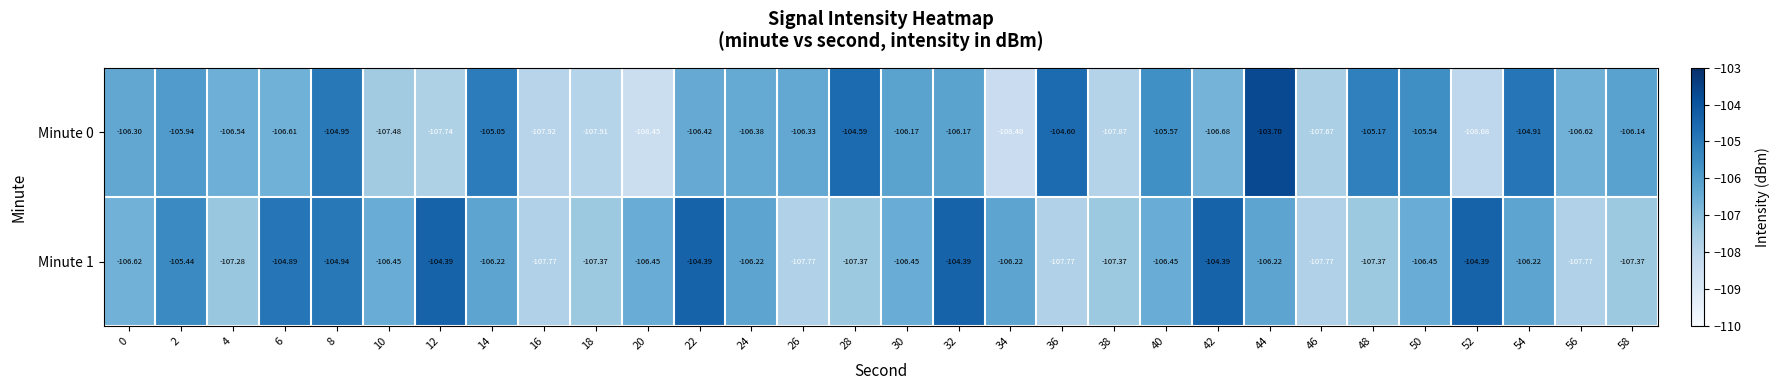

List the series in order of their peak value, lowest first.

Minute 1, Minute 0